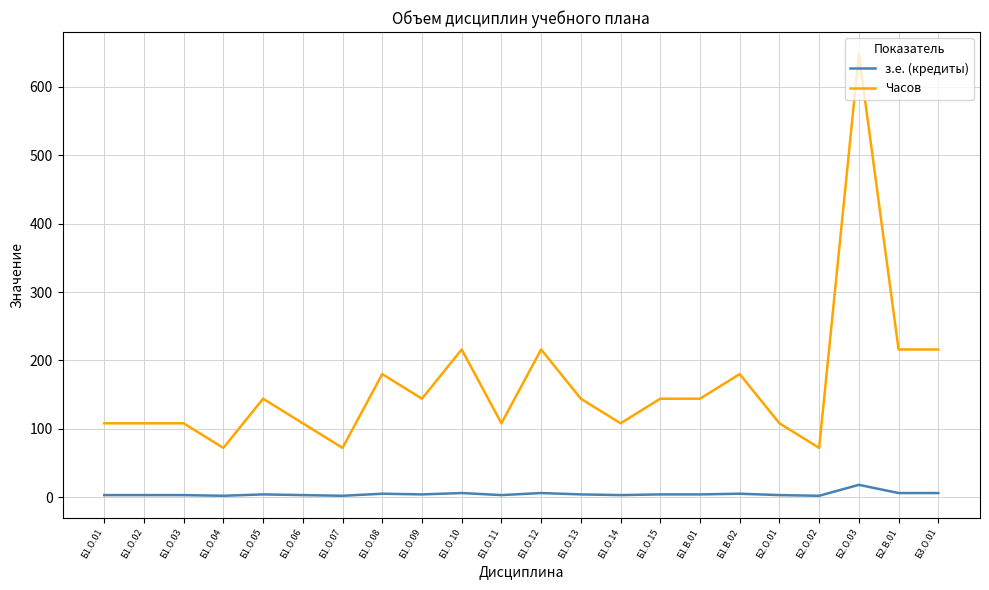

Is the value of з.е. (кредиты) at Б1.В.01 greater than the value of Часов at Б1.О.09?

No